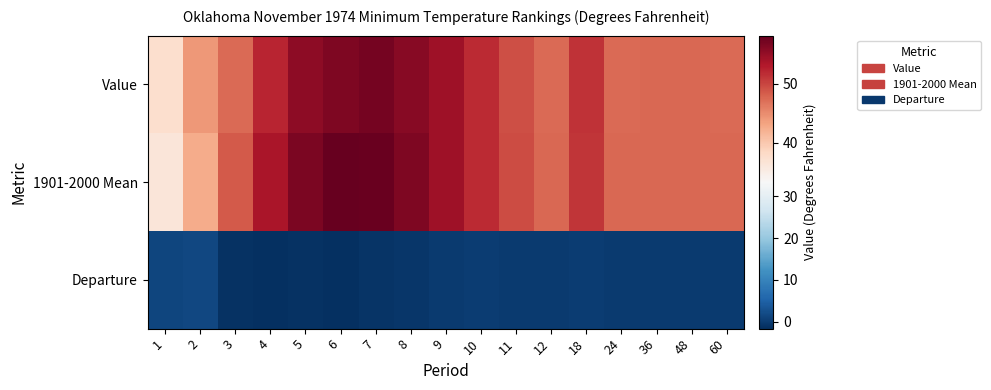

Which category has the lowest value across all series?

6